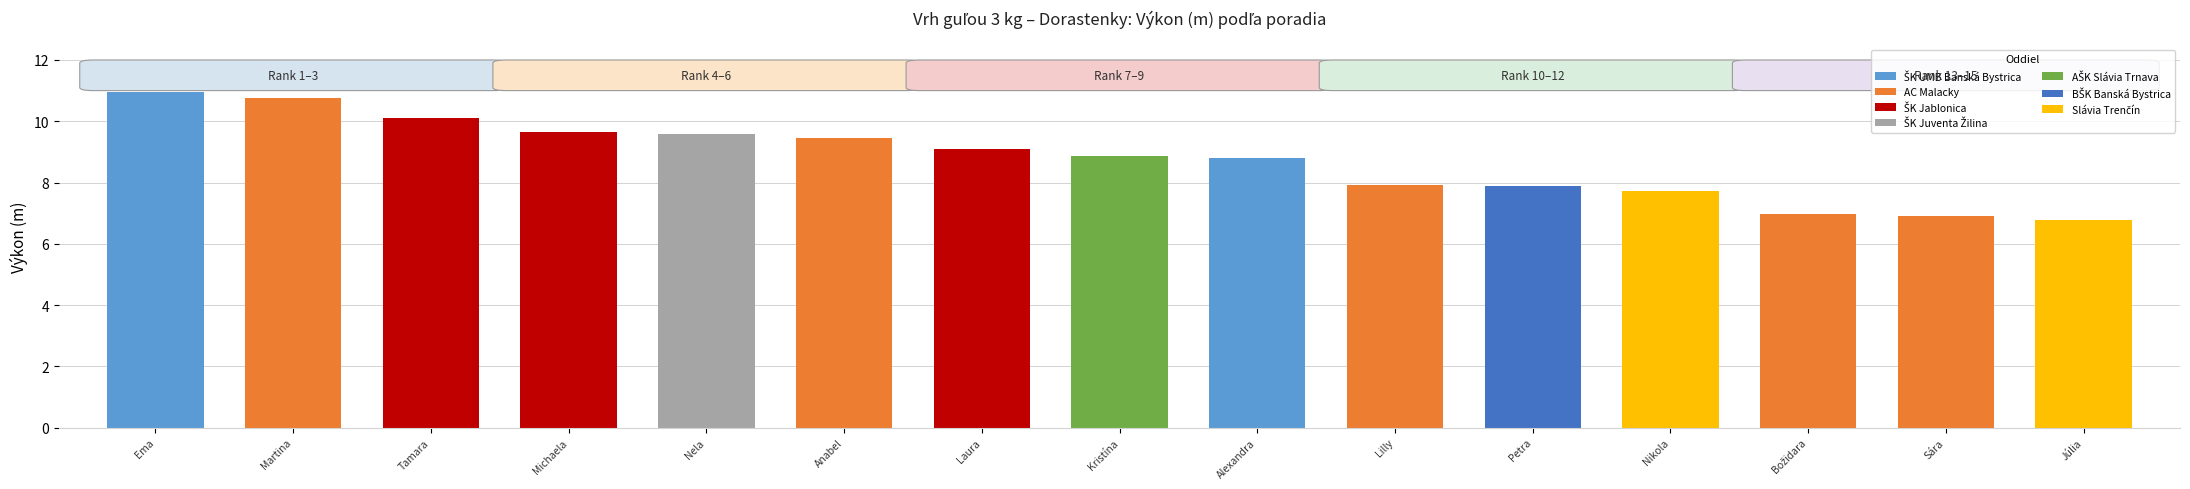

What is the change in value from Martina to Nikola?

-3.0